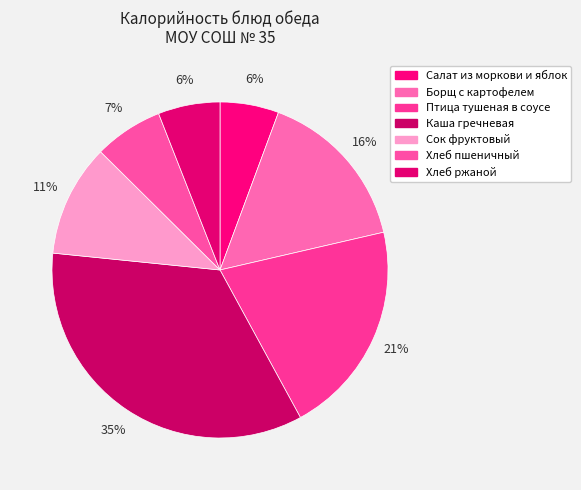

How much of the chart is everything except Хлеб ржаной?

94.0%